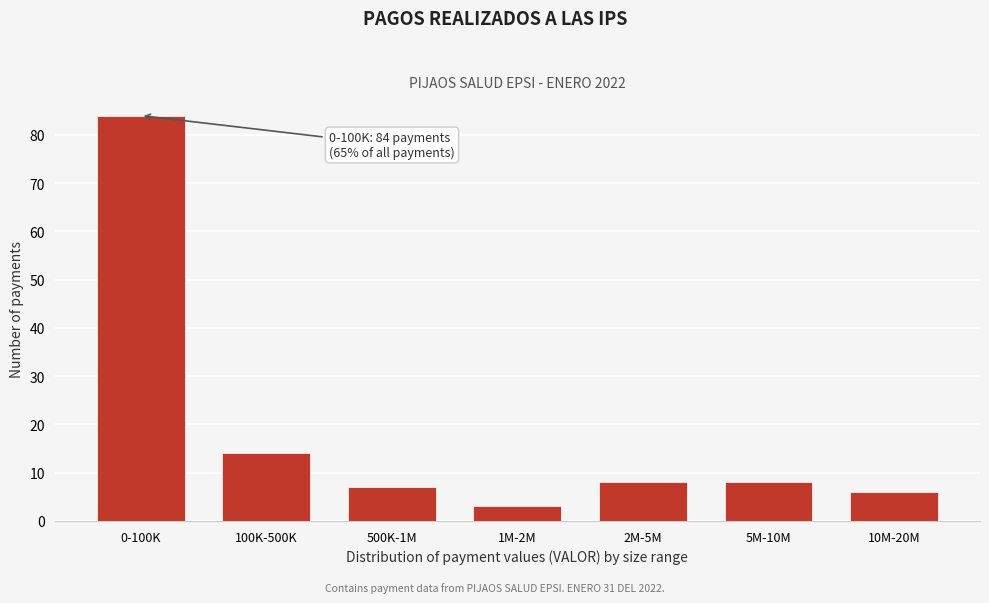

Reading right to left, transcribe all the data shown in this chart.

10M-20M=6	5M-10M=8	2M-5M=8	1M-2M=3	500K-1M=7	100K-500K=14	0-100K=84